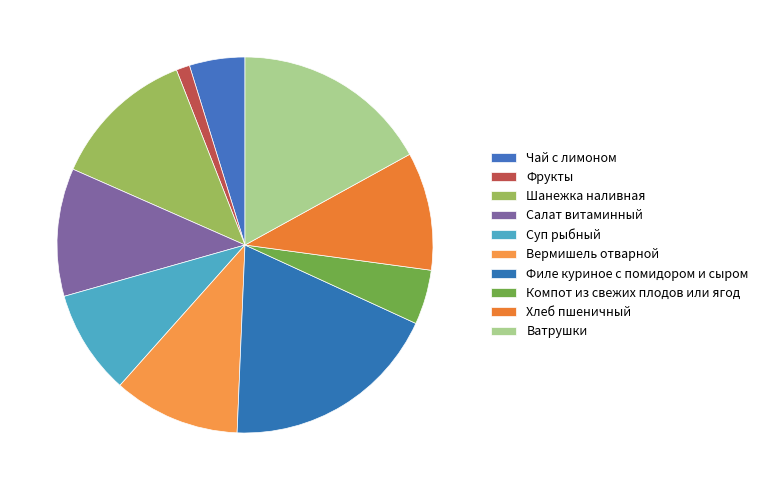

What portion of the pie excludes Филе куриное с помидором и сыром?

81.2%